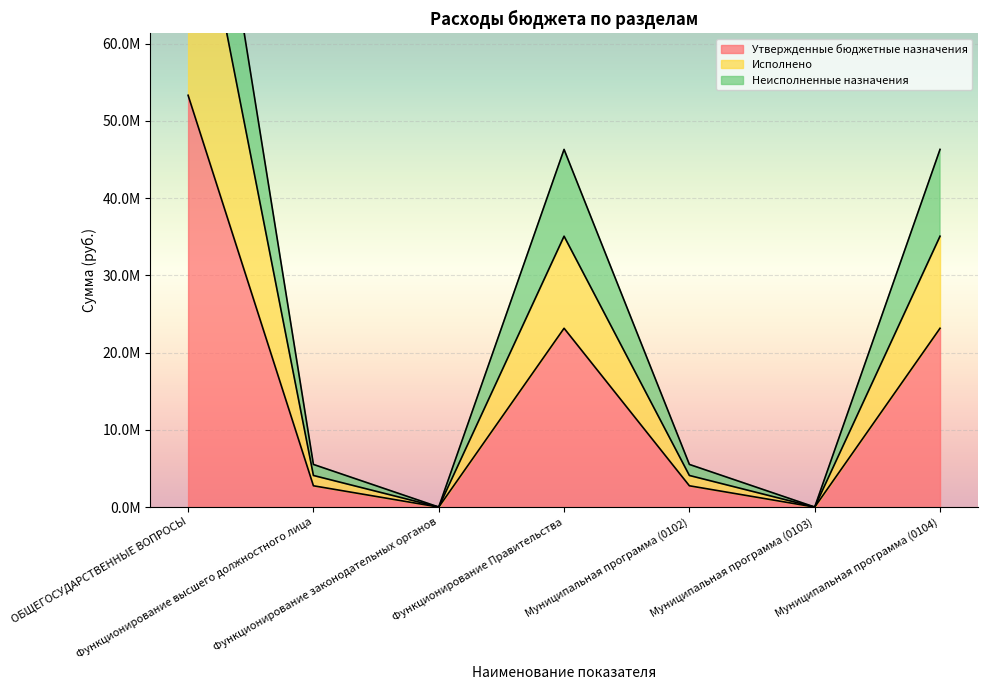

True or false: Исполнено and Утвержденные бюджетные назначения intersect in this chart.

False